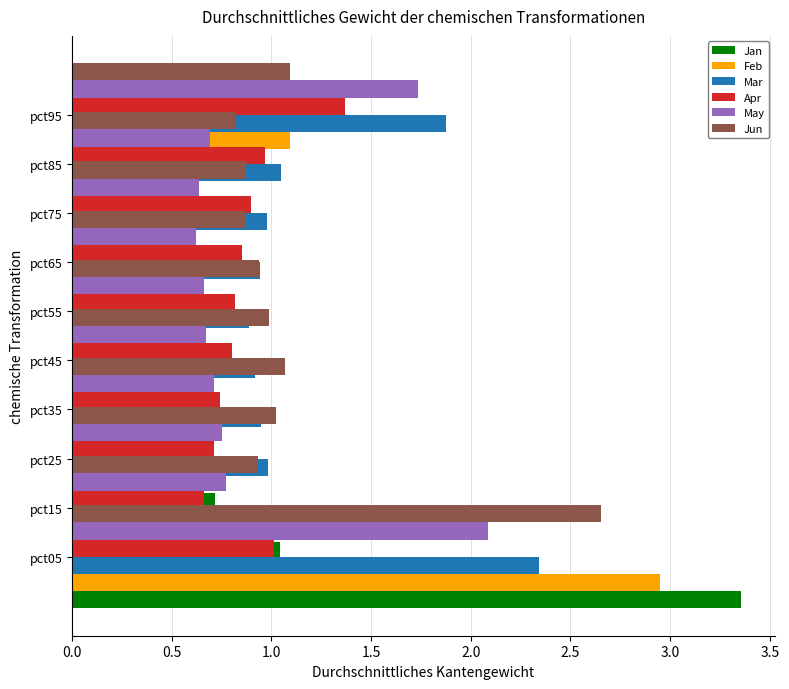

What is the difference between the second highest and minimum values in the May series?

1.1